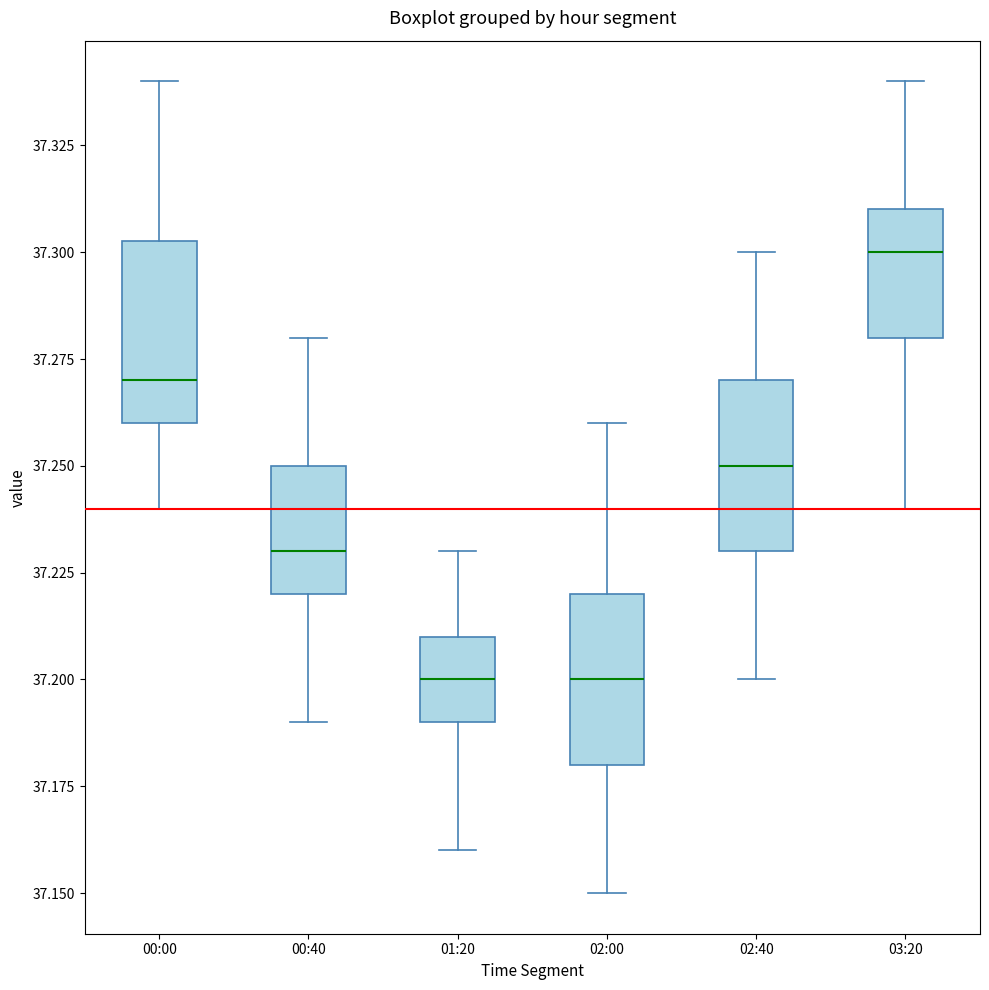

Reading left to right, transcribe this box plot: for each box, give where its median line is, the range the box spans, and where its two whiskers end, as read against the y-axis. The values are not printed on the chart, so give them approximately, as read against the axis.

00:00: median 37.270, box 37.260 to 37.305, whiskers 37.240 to 37.340
00:40: median 37.230, box 37.220 to 37.250, whiskers 37.190 to 37.280
01:20: median 37.200, box 37.190 to 37.210, whiskers 37.160 to 37.230
02:00: median 37.200, box 37.180 to 37.220, whiskers 37.150 to 37.260
02:40: median 37.250, box 37.230 to 37.270, whiskers 37.200 to 37.300
03:20: median 37.300, box 37.280 to 37.310, whiskers 37.240 to 37.340